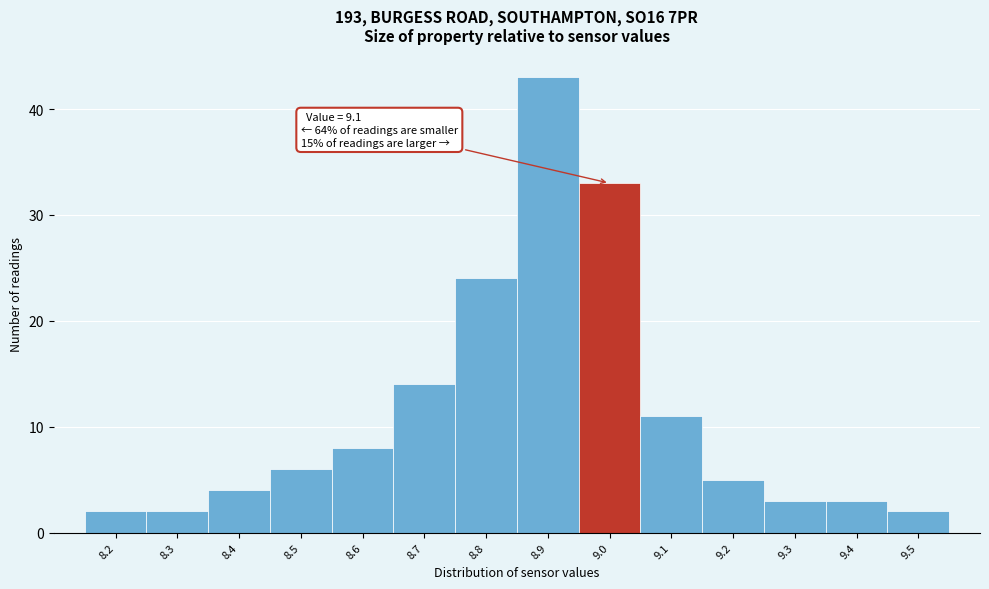

Reading left to right, what are all the values shown in this chart?

2	2	4	6	8	14	24	43	33	11	5	3	3	2